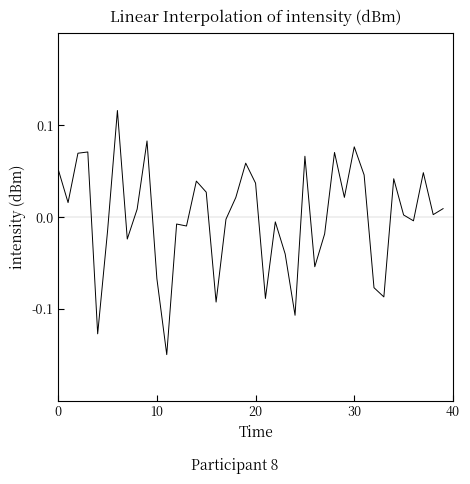

What is the difference between the maximum and minimum values?

0.3